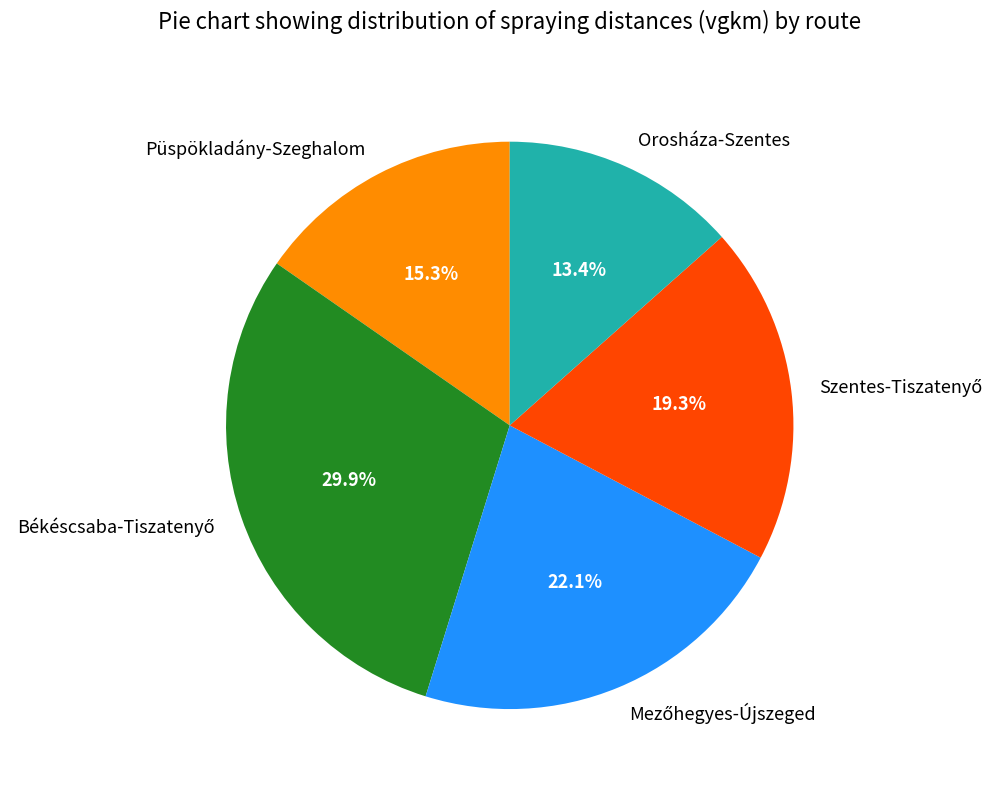

Is it true that Orosháza-Szentes is 13% of the pie?

True